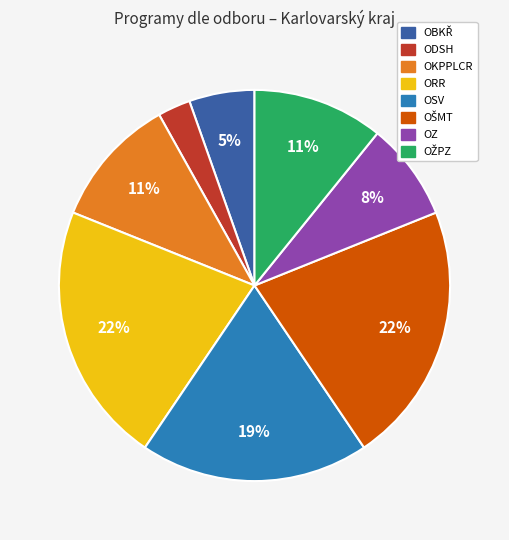

Which category has the smallest portion of the pie?

ODSH